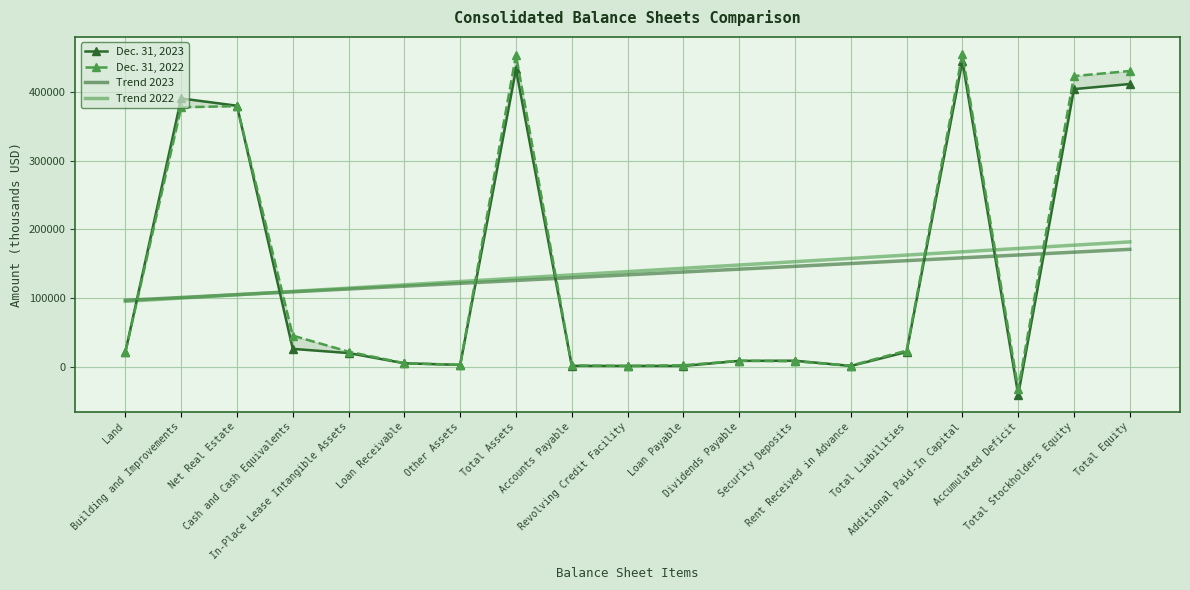

What is the difference between the highest and lowest values at Dividends Payable?

139743.9